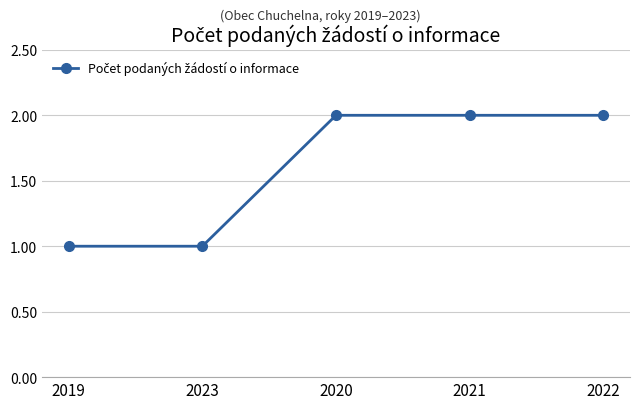

Which has a higher value, 2023 or 2022?

2022